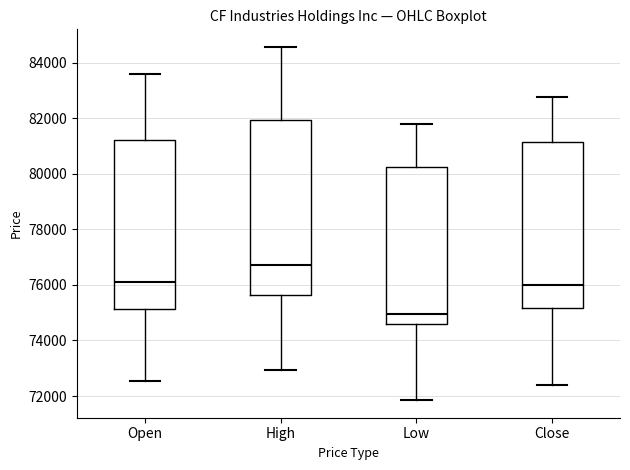

Reading left to right, read every box against the y-axis: the position of its median line, the range the box covers, and the ends of its whiskers. The values are not printed on the chart, so give them approximately, as read against the axis.

Open: median 76000, box 75200 to 81200, whiskers 72600 to 83600
High: median 76800, box 75600 to 82000, whiskers 73000 to 84600
Low: median 75000, box 74600 to 80200, whiskers 71800 to 81800
Close: median 76000, box 75200 to 81200, whiskers 72400 to 82800